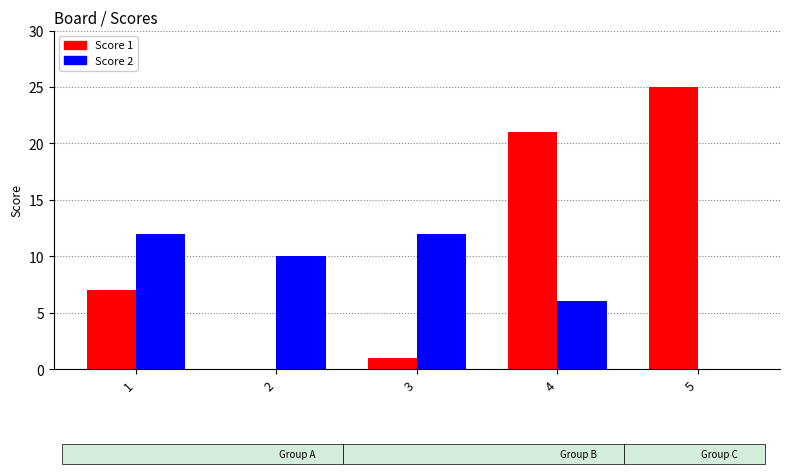

Where is Score 1 nearest to the value 12?

1